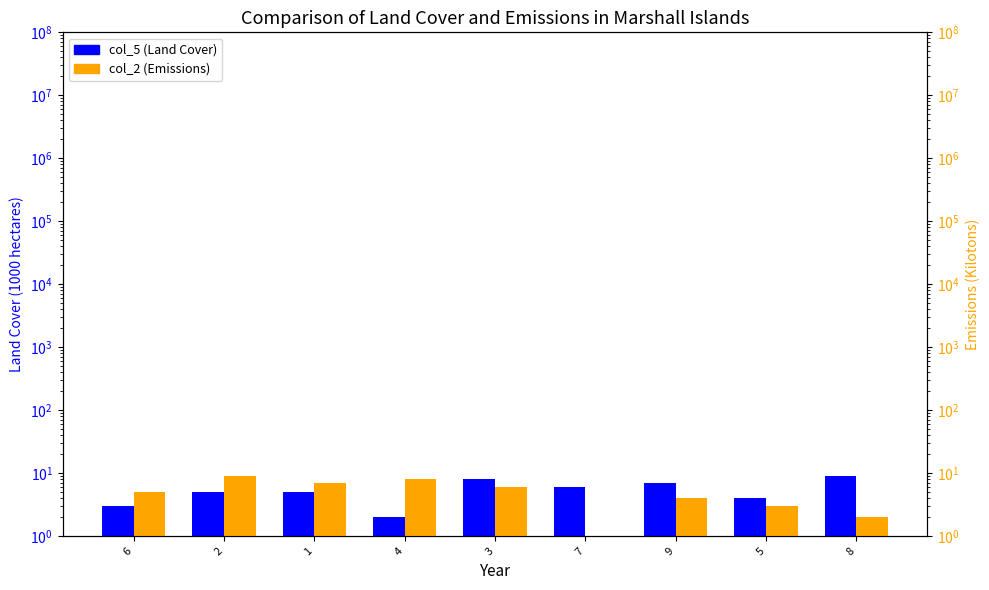

Rank the series by their average value, from lowest to highest.

col_2, col_5